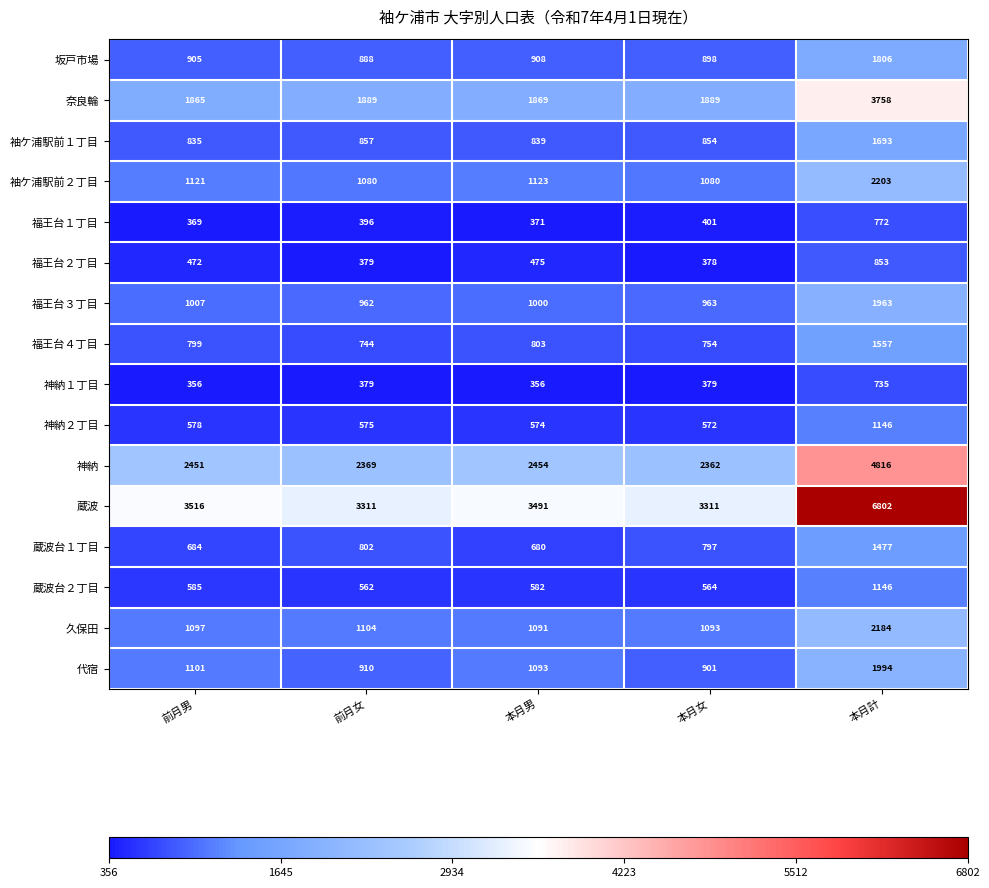

Which series has the widest spread of values?

蔵波